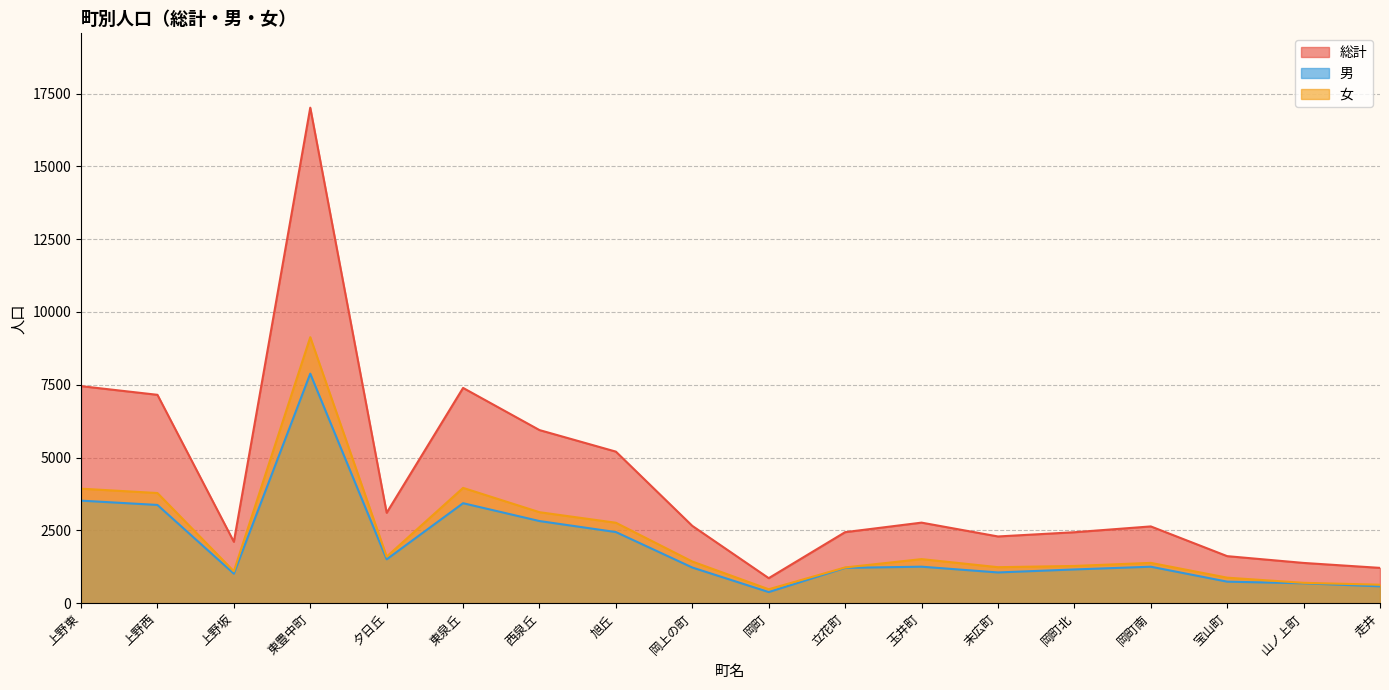

Which series has the widest spread of values?

総計